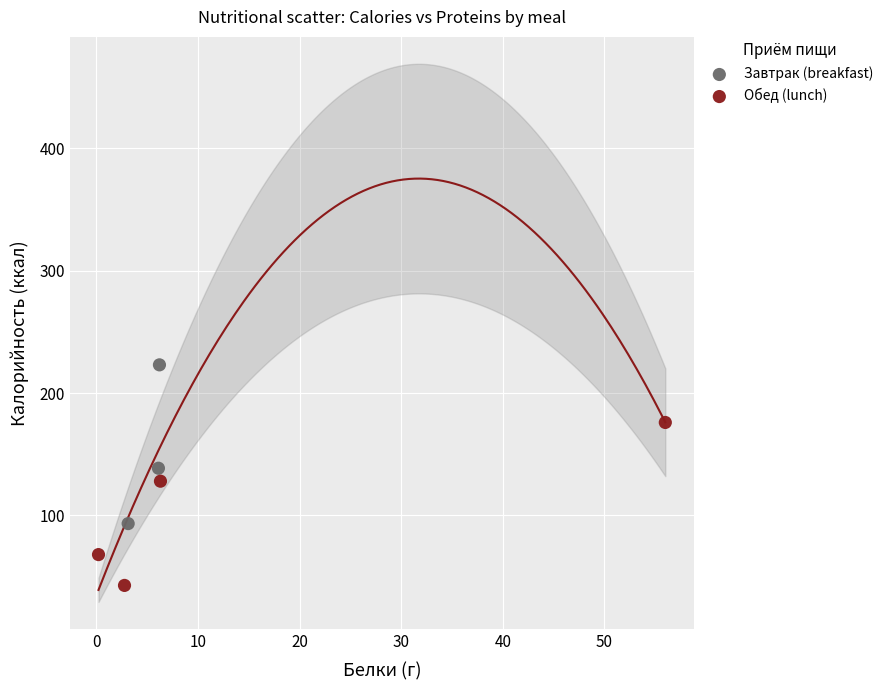

Which series reaches the maximum Y coordinate?

Завтрак (breakfast)